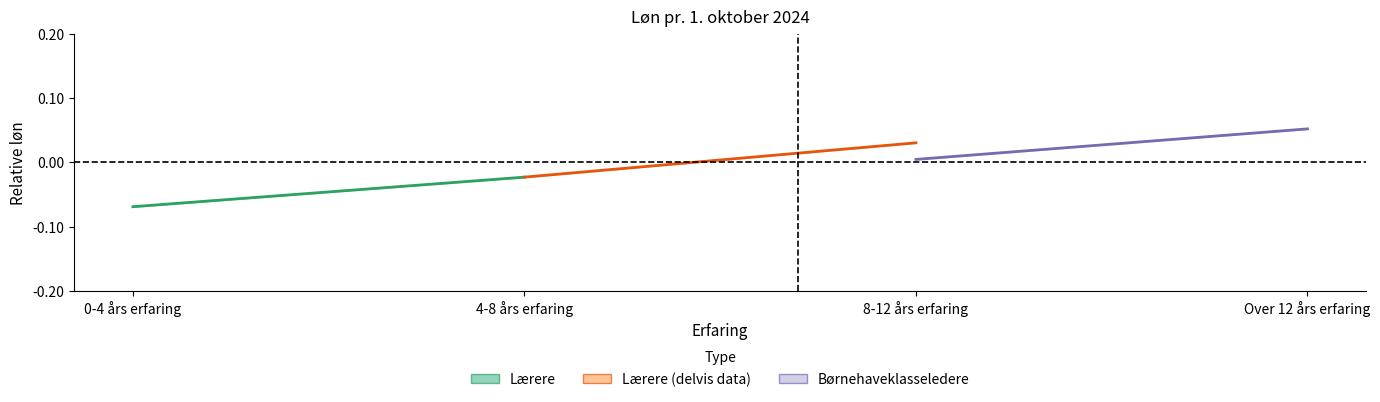

How many series are shown in this chart?

3